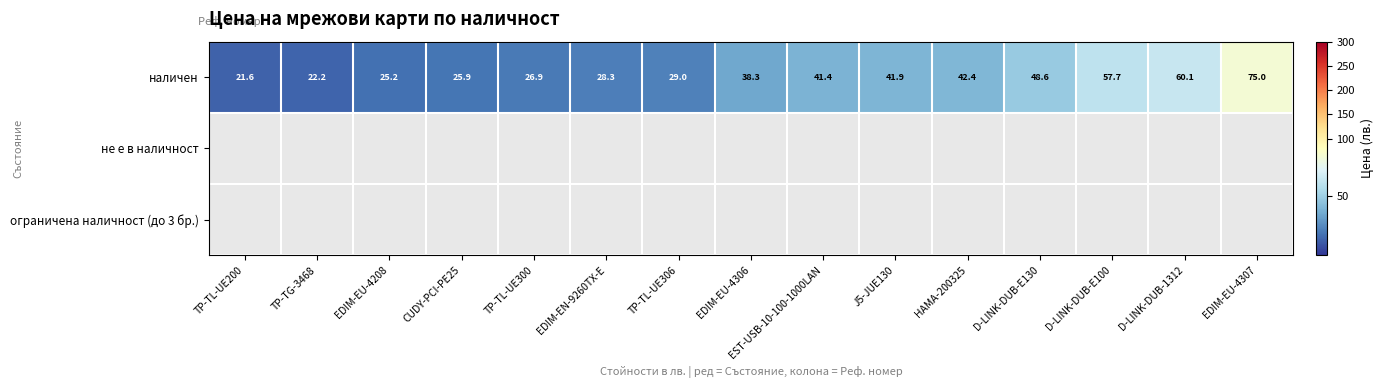

Where is наличен nearest to the value 48?

D-LINK-DUB-E130